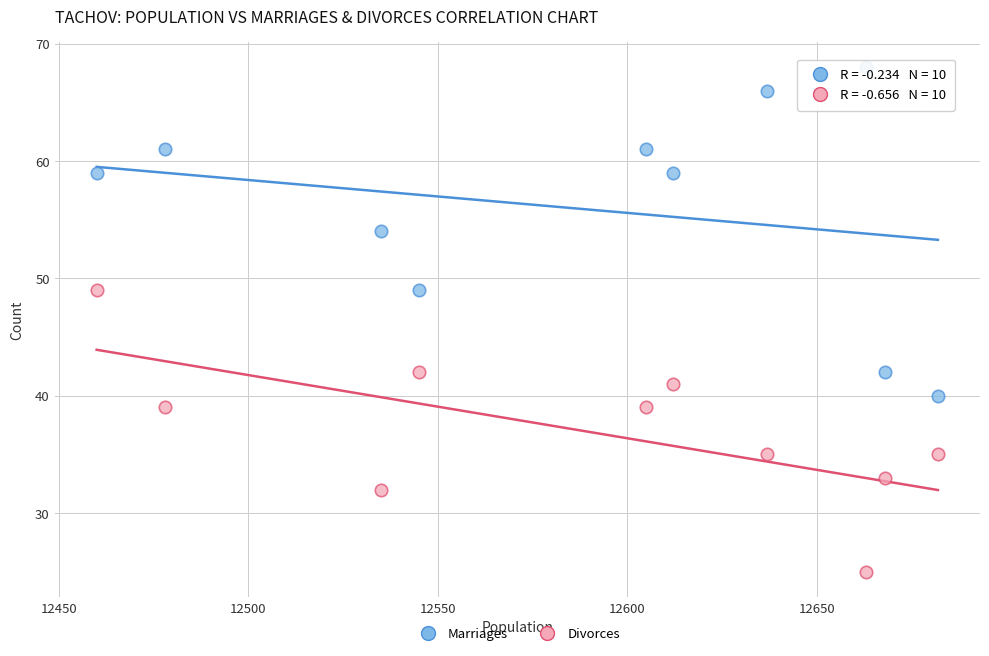

Across all data points, what is the range of X values (max minus min)?

222